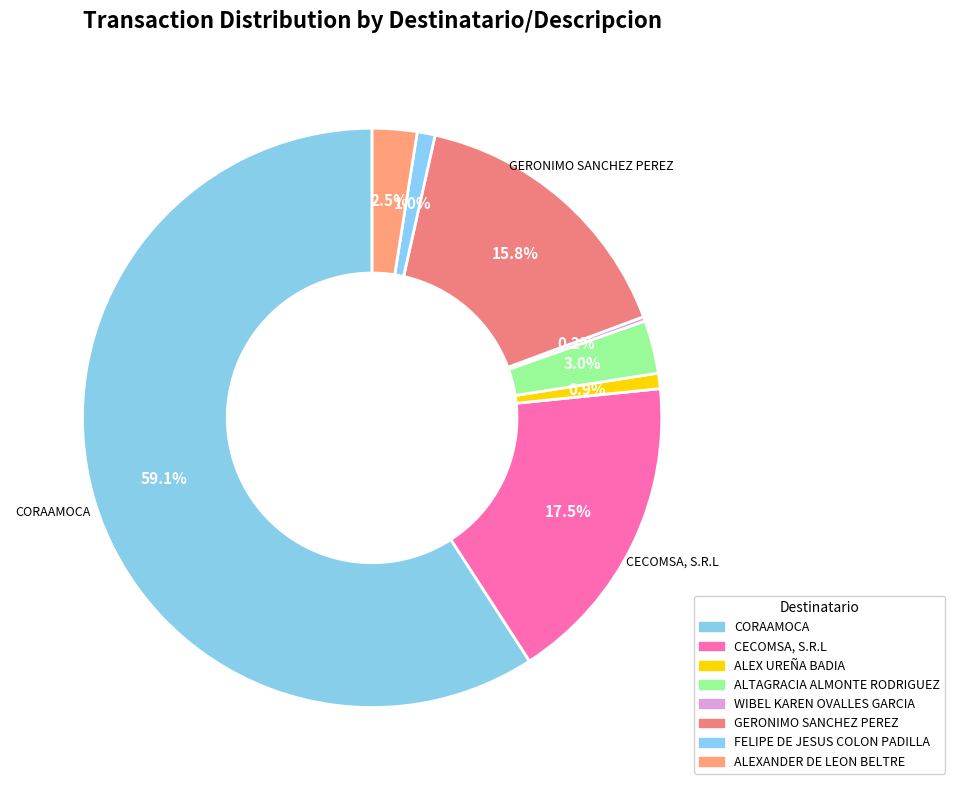

How many slices are in this pie chart?

8